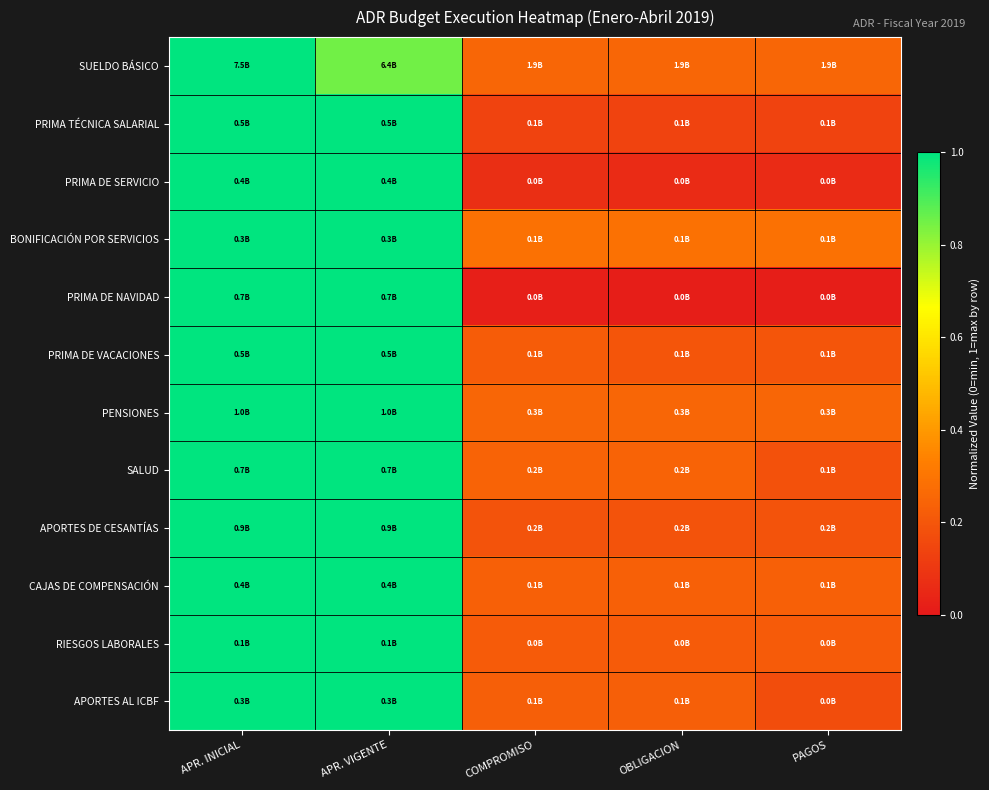

Reading left to right, transcribe all the data shown in this chart.

SUELDO BÁSICO: APR. INICIAL=1.0	APR. VIGENTE=0.8	COMPROMISO=0.3	OBLIGACION=0.3	PAGOS=0.3
PRIMA TÉCNICA SALARIAL: APR. INICIAL=1.0	APR. VIGENTE=1.0	COMPROMISO=0.1	OBLIGACION=0.1	PAGOS=0.1
PRIMA DE SERVICIO: APR. INICIAL=1.0	APR. VIGENTE=1.0	COMPROMISO=0.1	OBLIGACION=0.1	PAGOS=0.1
BONIFICACIÓN POR SERVICIOS: APR. INICIAL=1.0	APR. VIGENTE=1.0	COMPROMISO=0.3	OBLIGACION=0.3	PAGOS=0.3
PRIMA DE NAVIDAD: APR. INICIAL=1.0	APR. VIGENTE=1.0	COMPROMISO=0.0	OBLIGACION=0.0	PAGOS=0.0
PRIMA DE VACACIONES: APR. INICIAL=1.0	APR. VIGENTE=1.0	COMPROMISO=0.2	OBLIGACION=0.2	PAGOS=0.2
PENSIONES: APR. INICIAL=1.0	APR. VIGENTE=1.0	COMPROMISO=0.3	OBLIGACION=0.3	PAGOS=0.3
SALUD: APR. INICIAL=1.0	APR. VIGENTE=1.0	COMPROMISO=0.2	OBLIGACION=0.2	PAGOS=0.2
APORTES DE CESANTÍAS: APR. INICIAL=1.0	APR. VIGENTE=1.0	COMPROMISO=0.2	OBLIGACION=0.2	PAGOS=0.2
CAJAS DE COMPENSACIÓN: APR. INICIAL=1.0	APR. VIGENTE=1.0	COMPROMISO=0.2	OBLIGACION=0.2	PAGOS=0.2
RIESGOS LABORALES: APR. INICIAL=1.0	APR. VIGENTE=1.0	COMPROMISO=0.2	OBLIGACION=0.2	PAGOS=0.2
APORTES AL ICBF: APR. INICIAL=1.0	APR. VIGENTE=1.0	COMPROMISO=0.2	OBLIGACION=0.2	PAGOS=0.2